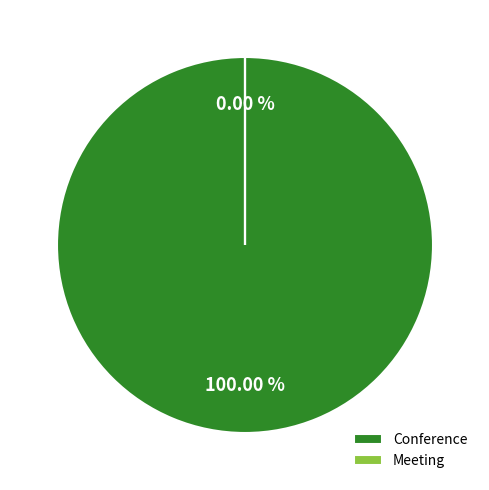

Which category has the biggest portion of the pie?

Conference